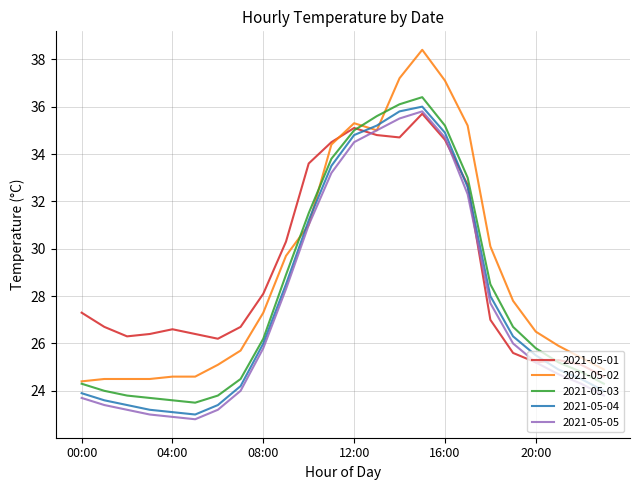

What is the minimum value for 2021-05-03?

23.5